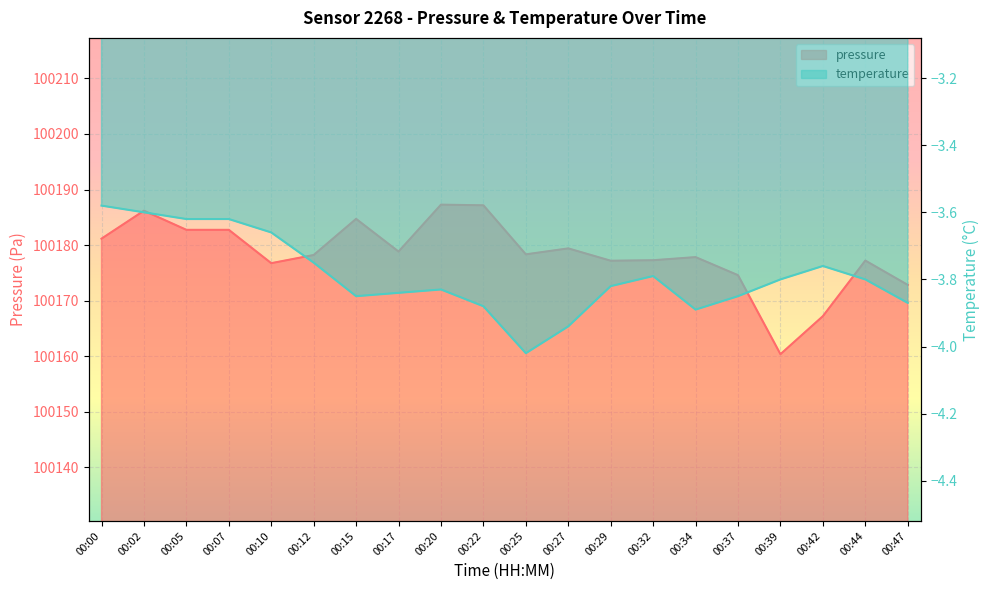

At which label does pressure reach its minimum?

00:39